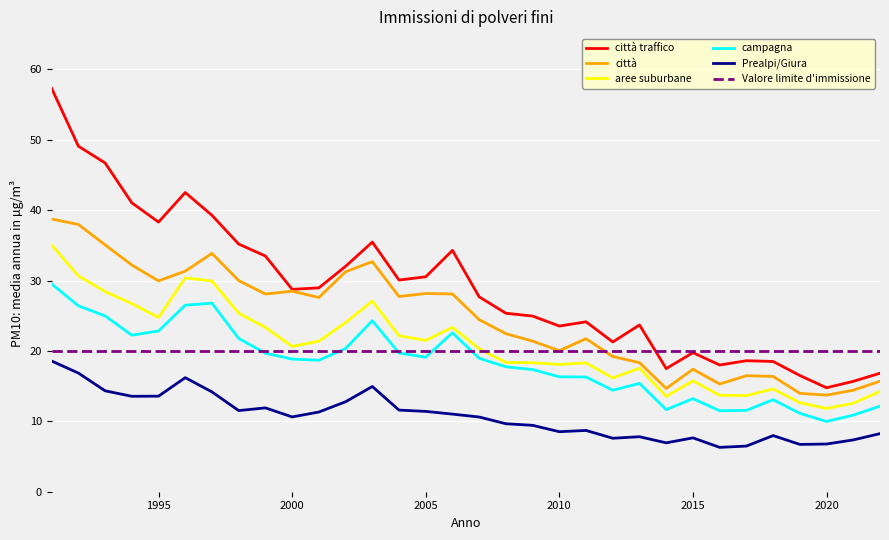

What is the difference between the maximum and second lowest values in the aree suburbane series?

22.5